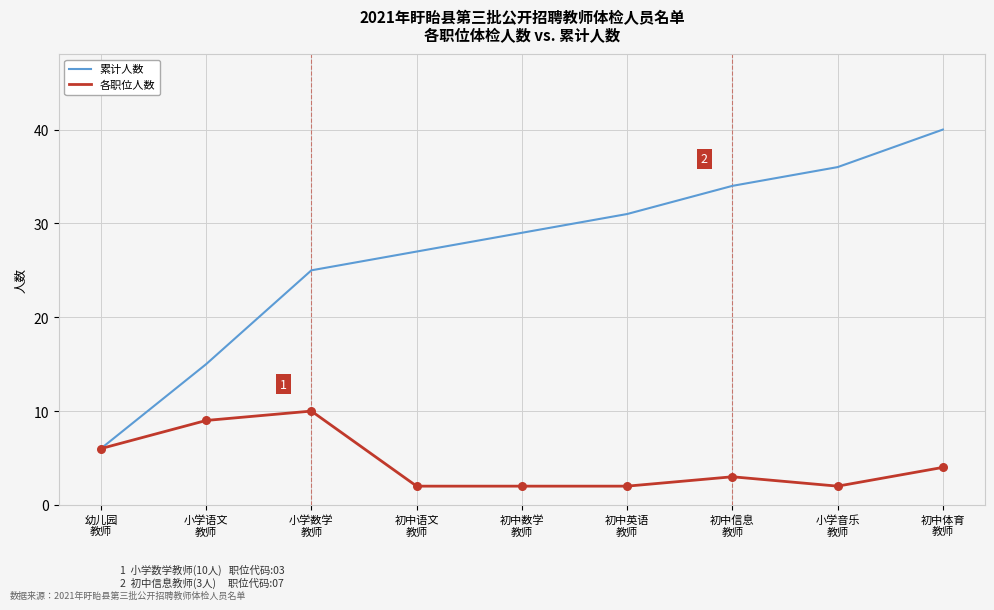

At which category is the sum across all series the highest?

初中体育
教师